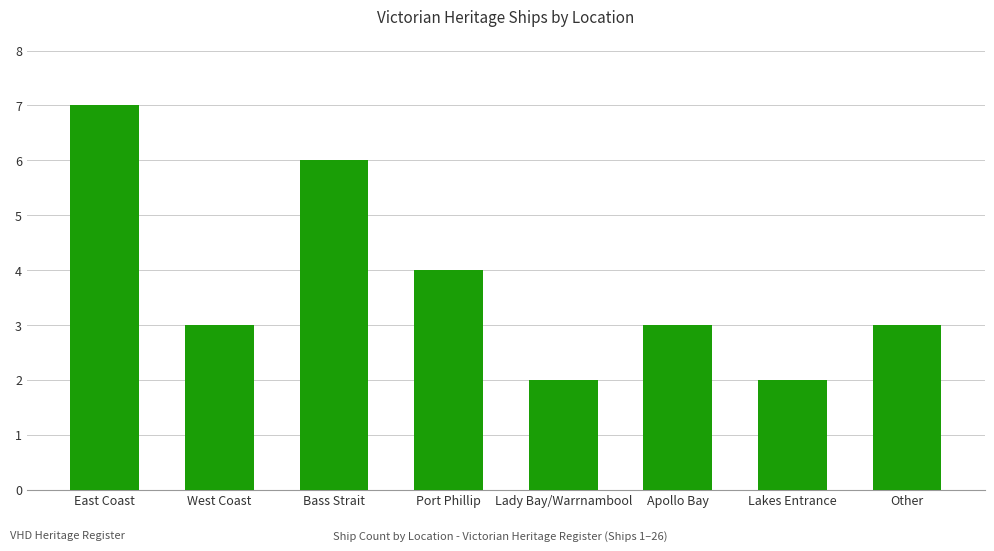

What position from the left is Lady Bay/Warrnambool?

5